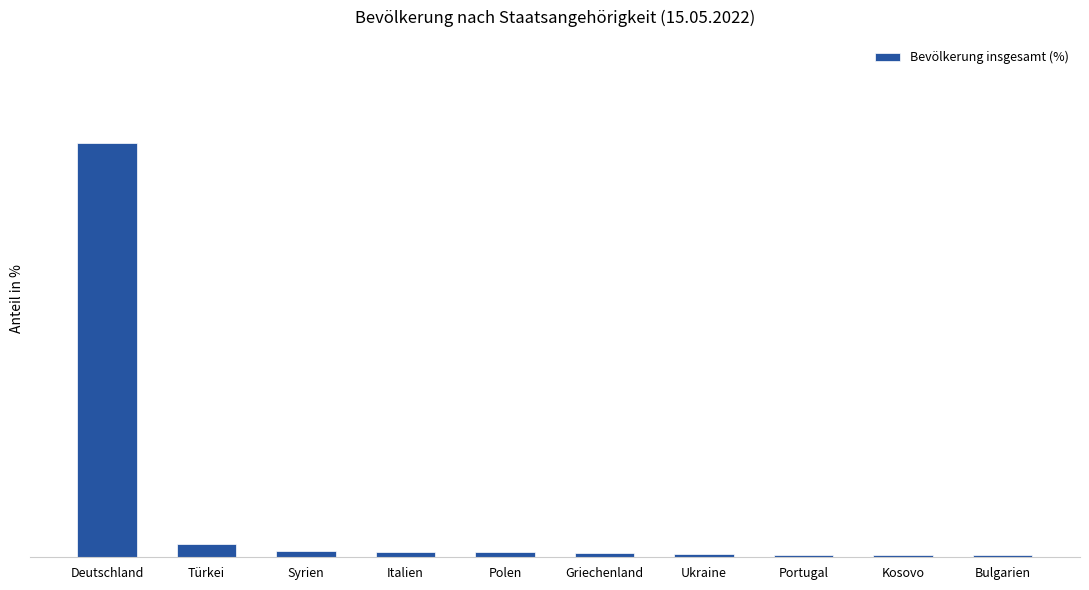

Are the bars horizontal?

No